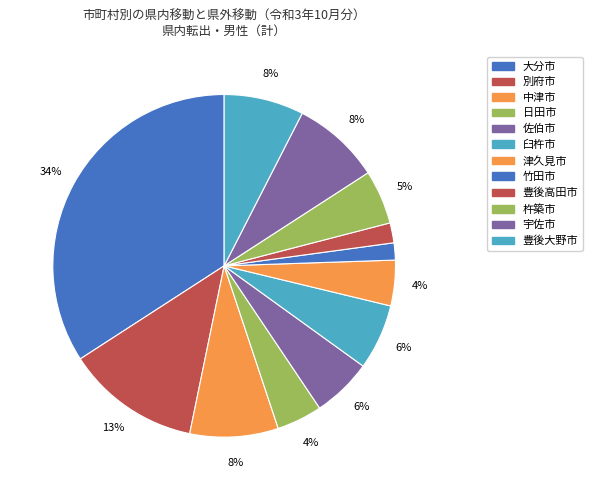

Is there a majority slice in this chart?

No